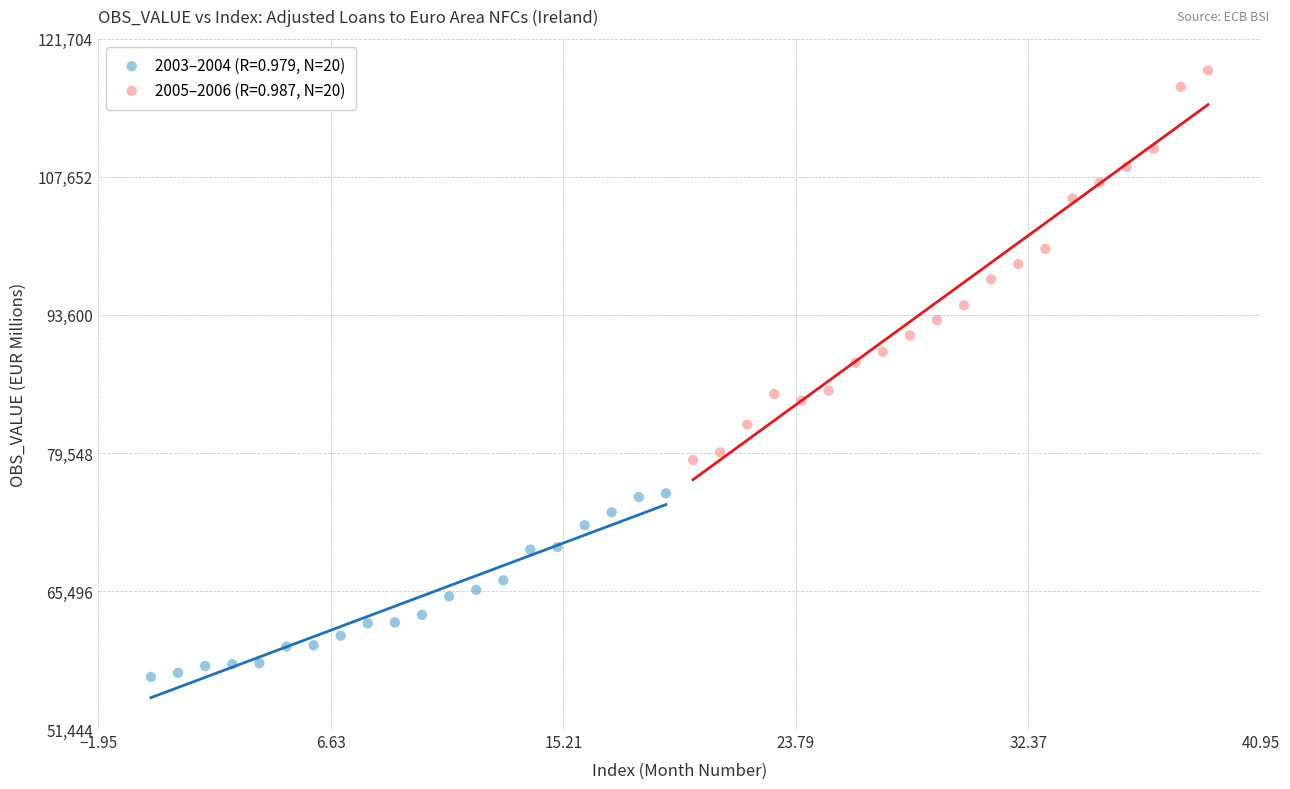

Which series contains the lowest Y value?

2003–2004 (R=0.979, N=20)